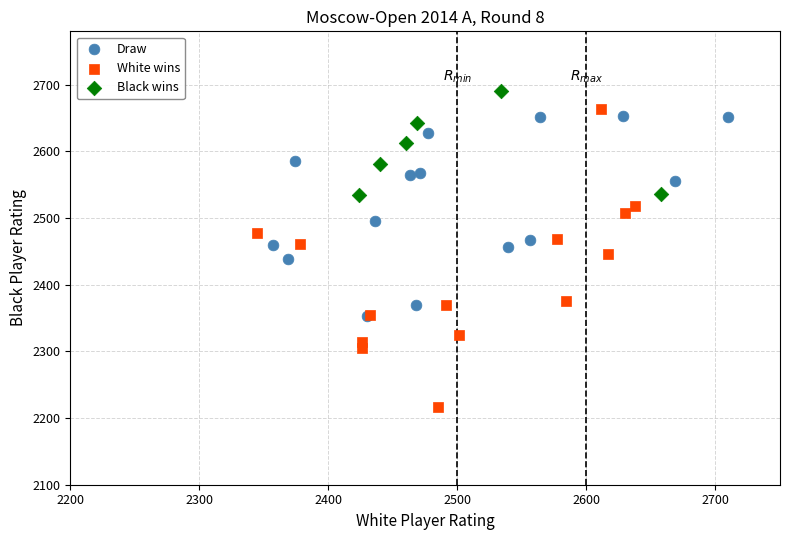

Which series contains the lowest Y value?

White wins